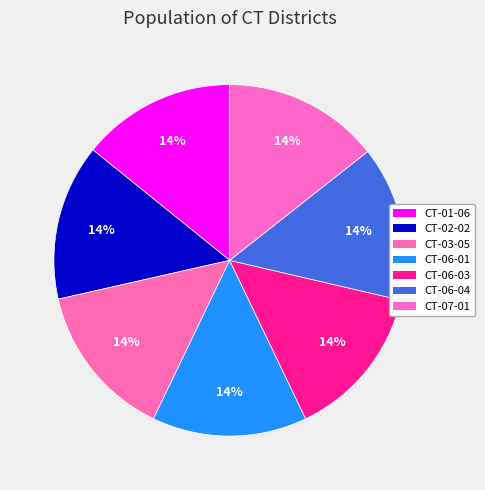

To the nearest percent, what portion does CT-02-02 represent?

14%